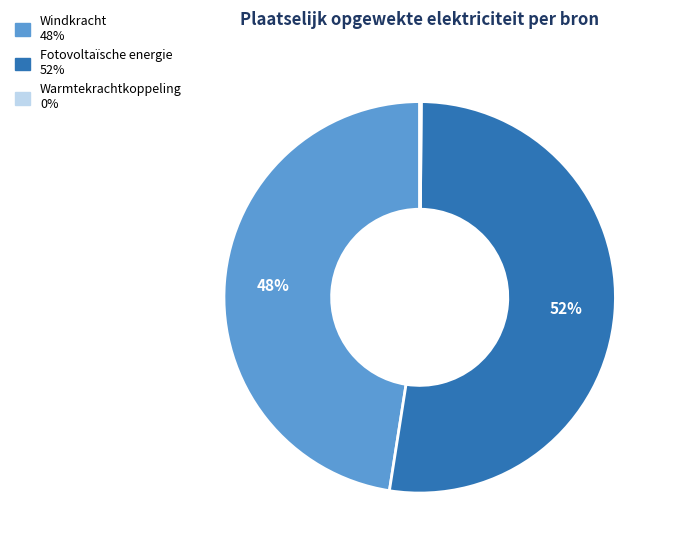

Which has a higher value, Windkracht or Fotovoltaïsche energie?

Fotovoltaïsche energie